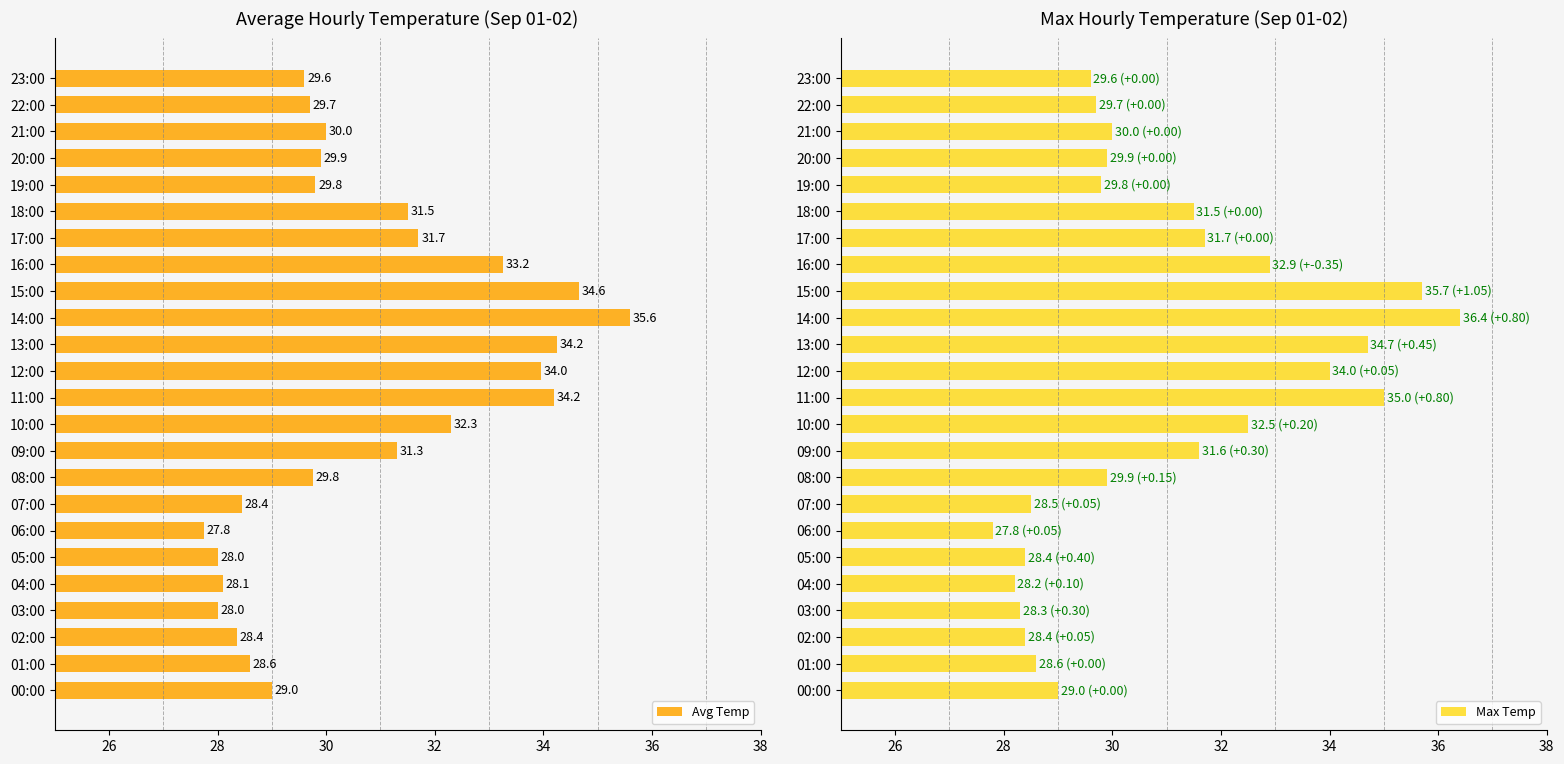

Where is Avg Temp nearest to the value 31?

09:00